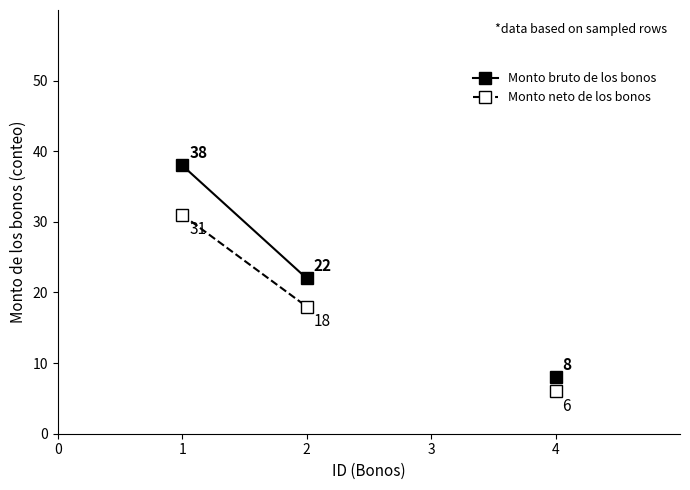

The value of Monto neto de los bonos at 1 is 16. True or false?

False